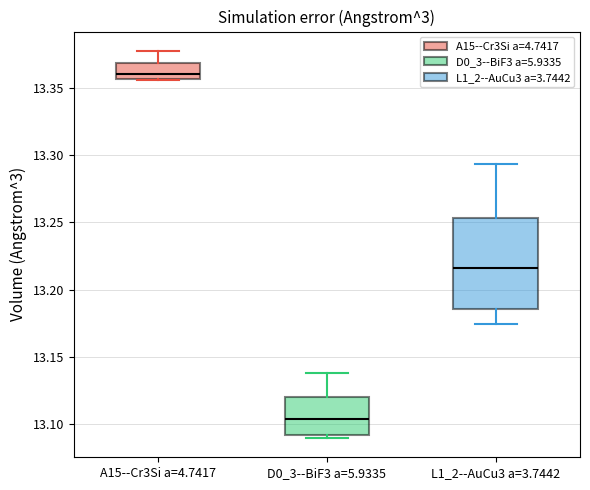

Which box has the lowest median line?

D0_3--BiF3 a=5.9335